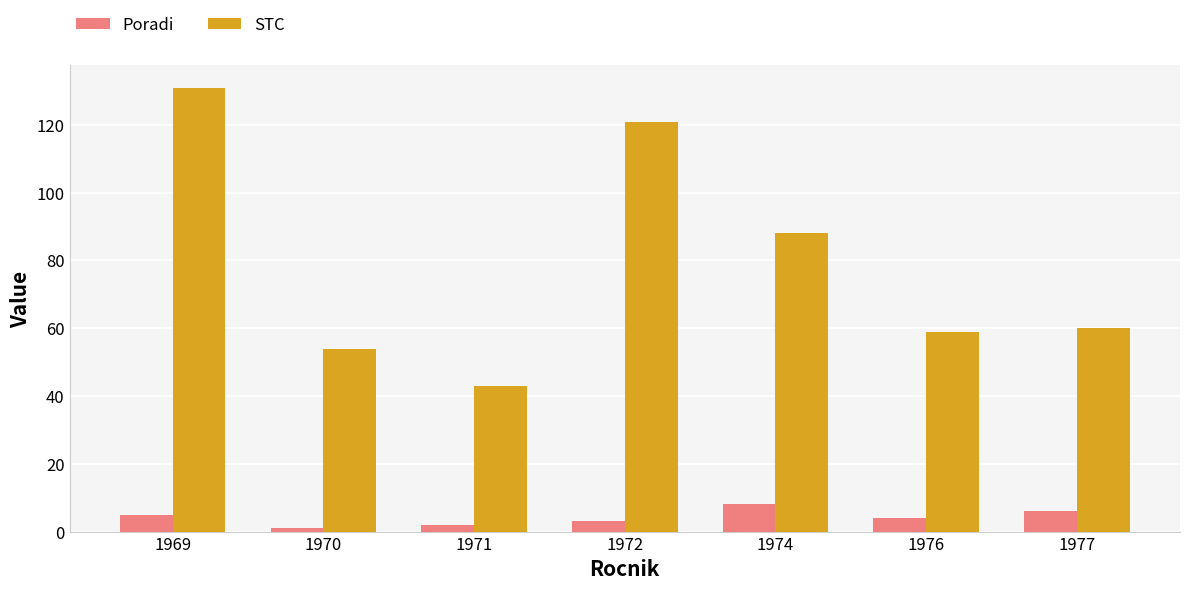

What is the value of the STC bar at the 7th from the left?

60